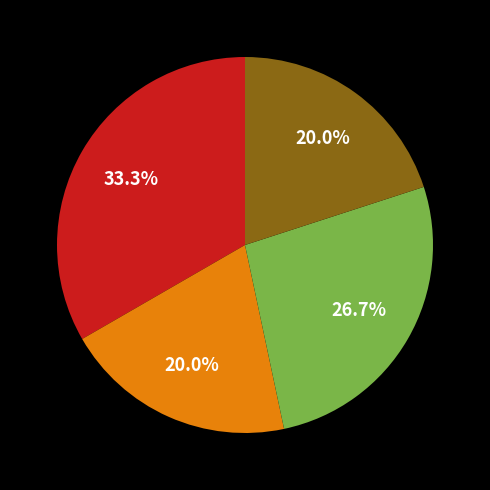

Does any single category account for the majority?

No